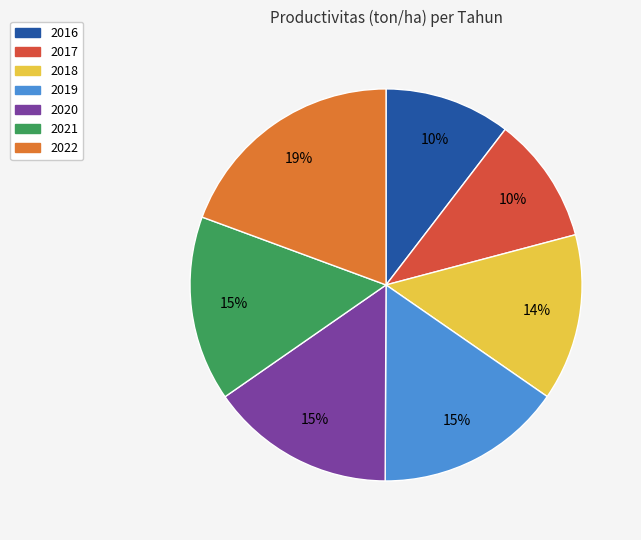

To the nearest percent, what portion does 2020 represent?

15%